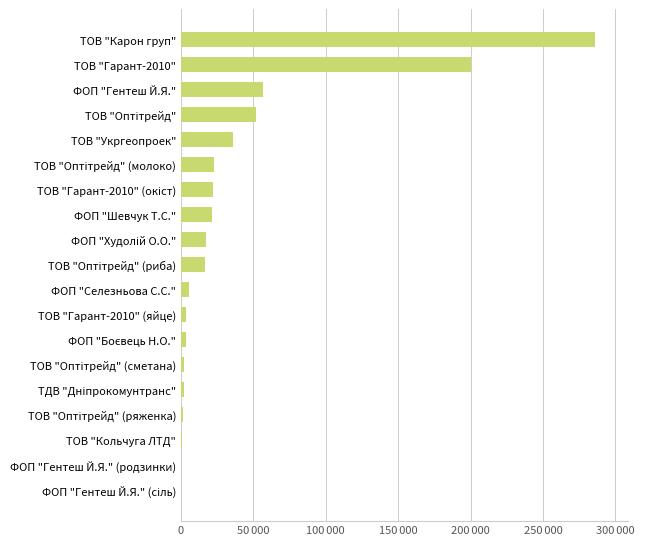

Are the bars horizontal?

Yes